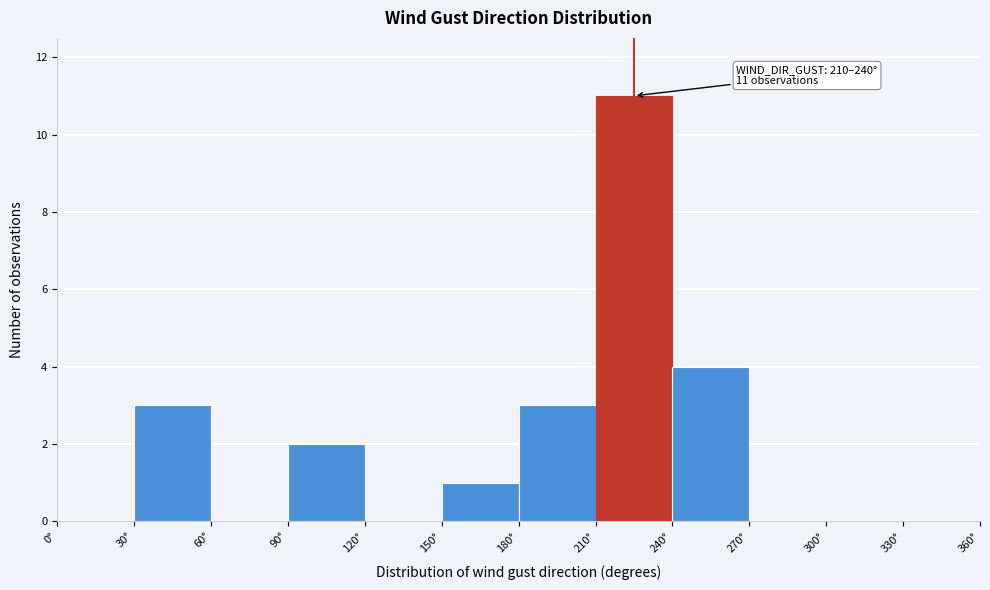

Which range on the x-axis has the tallest bar?

210 to 240